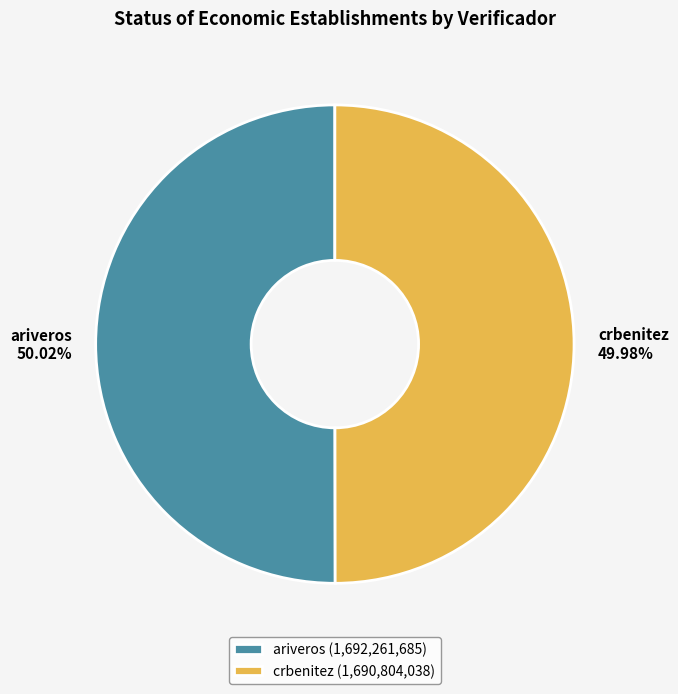

What is the ratio of the value at ariveros to the value at crbenitez?

1.0